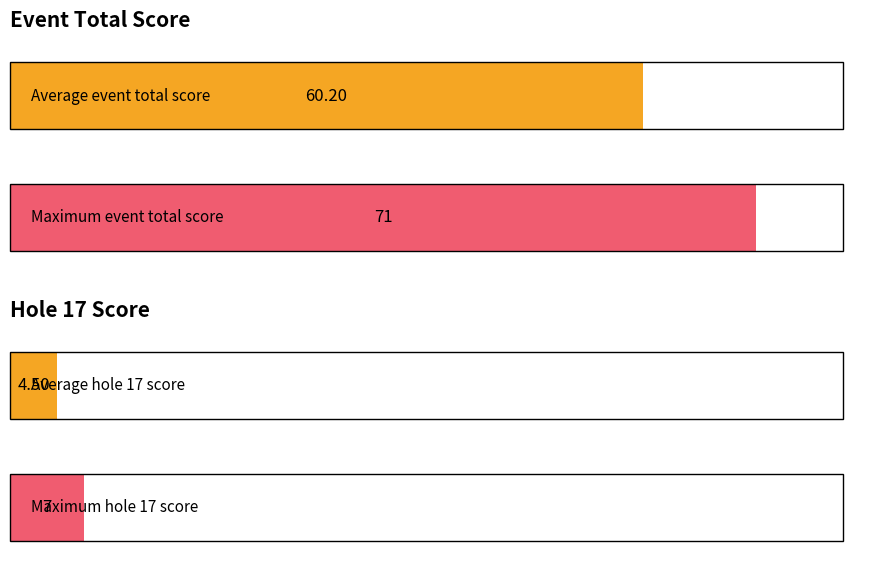

What is the average value of the round_total_score series?

60